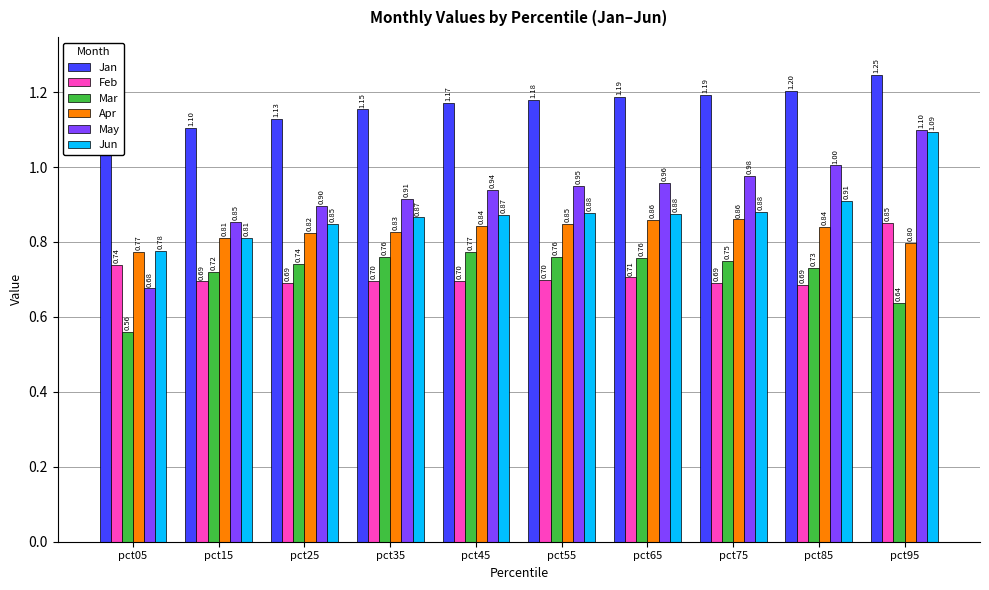

Rank the categories by Jan value from lowest to highest.

pct15, pct25, pct35, pct45, pct55, pct65, pct75, pct85, pct95, pct05